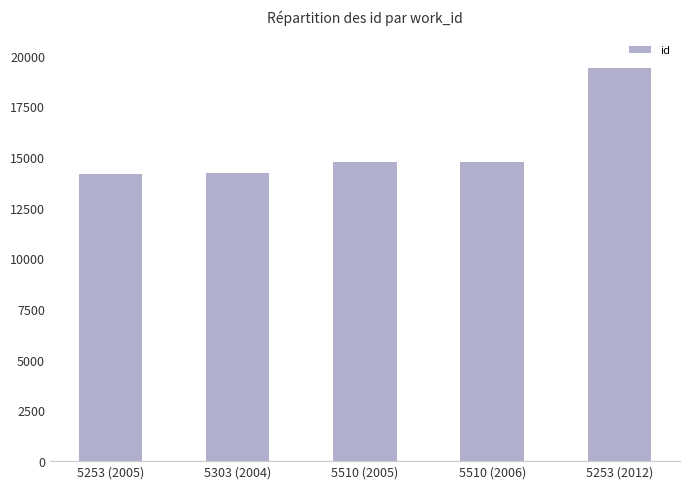

Where is the data nearest to the value 16784?

5510 (2006)